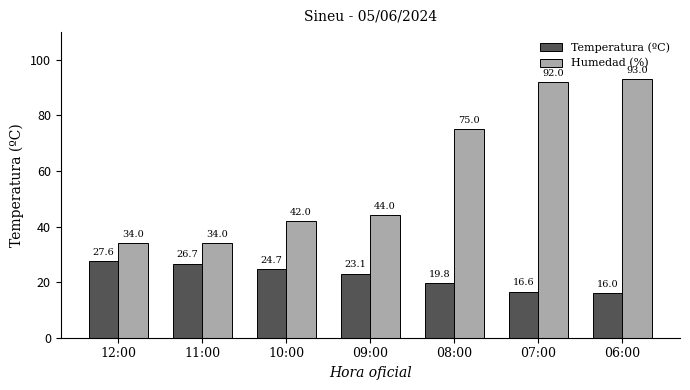

What position from the left is 06:00?

7